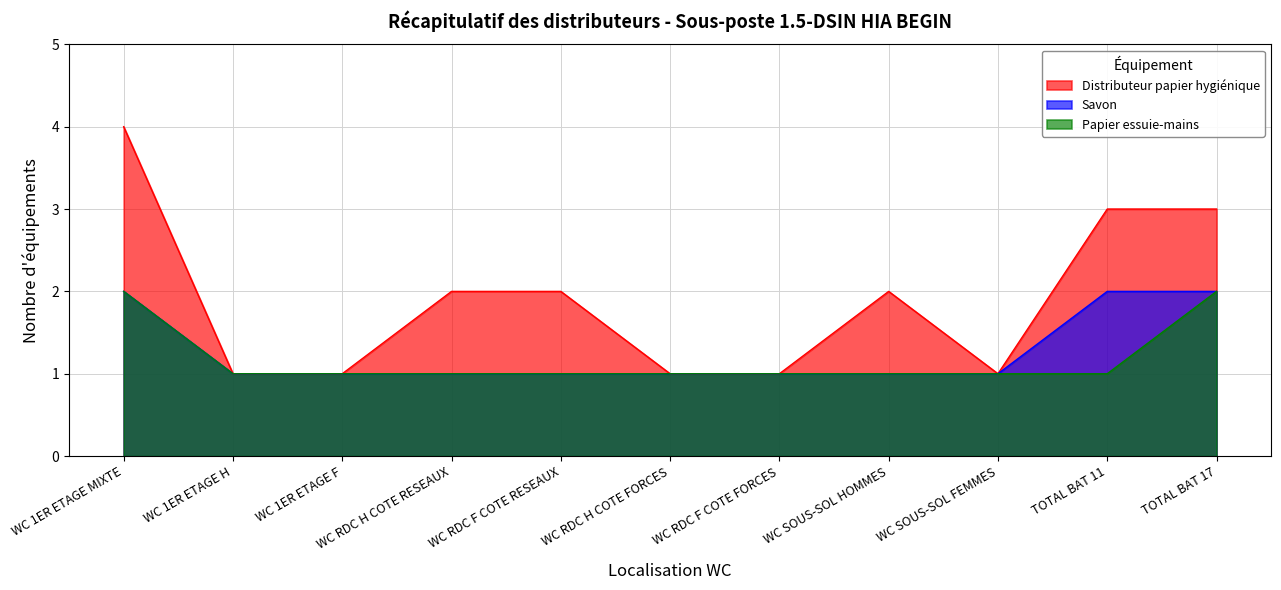

How many data points does each series have?

11